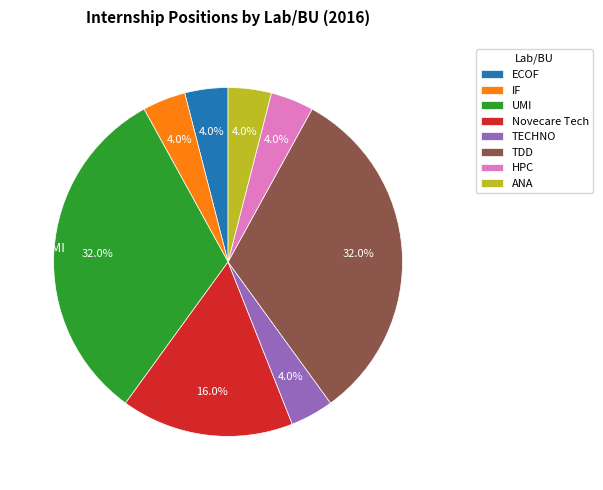

To the nearest percent, what is the average slice percentage?

12%